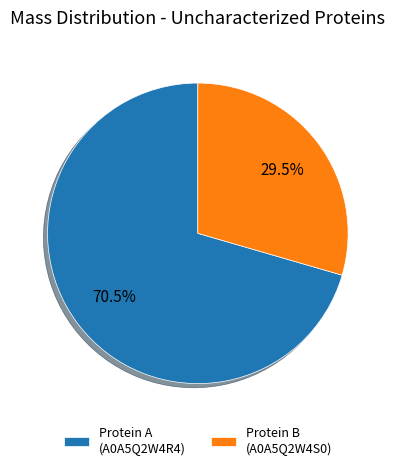

What is the majority slice?

Protein A (A0A5Q2W4R4)